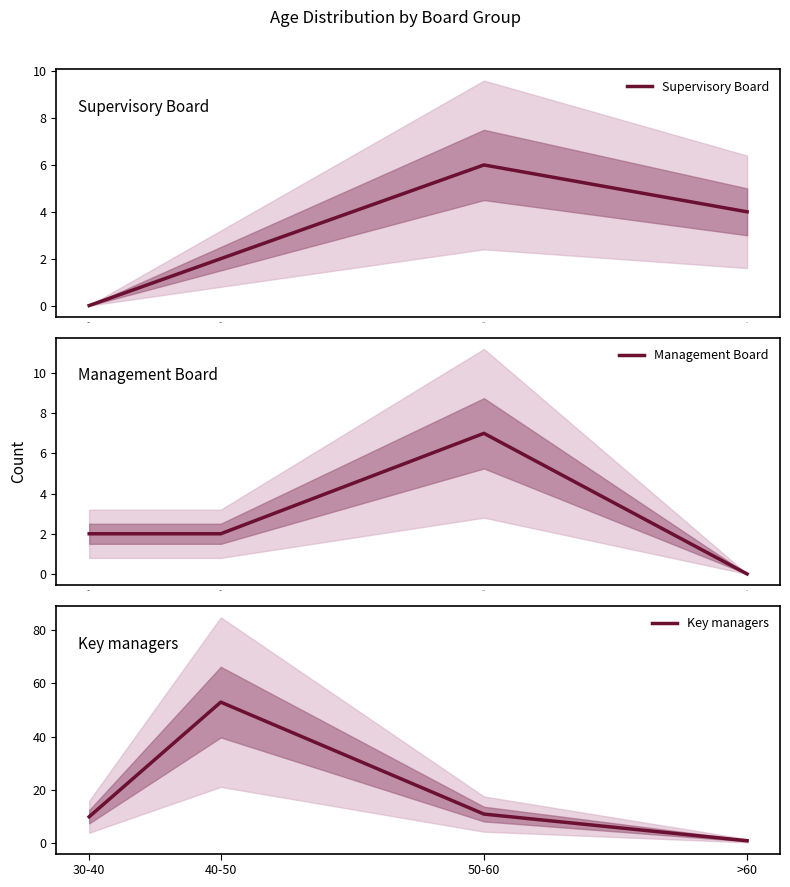

Between 50-60 and >60, which is larger?

50-60